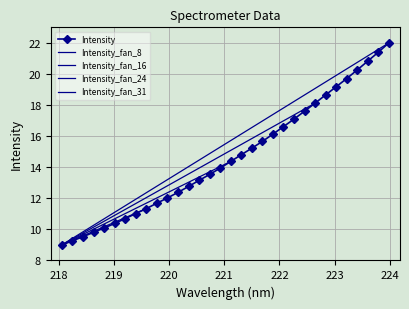

What is the change in value from 218.8244 to 220.7354?

+3.4